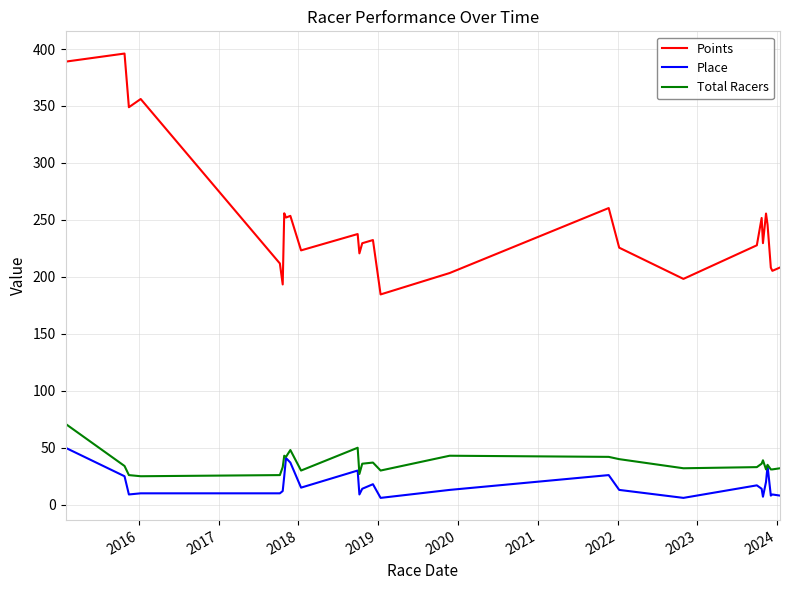

What is the greatest value displayed?

396.0